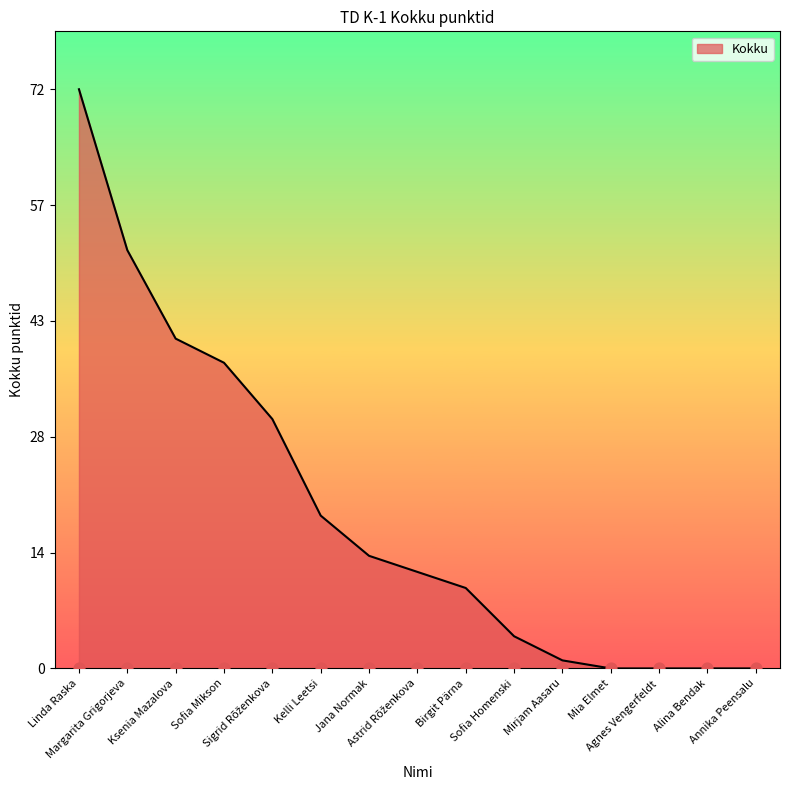

What is the ratio of the value at Sofia Homenski to the value at Jana Normak?

0.3